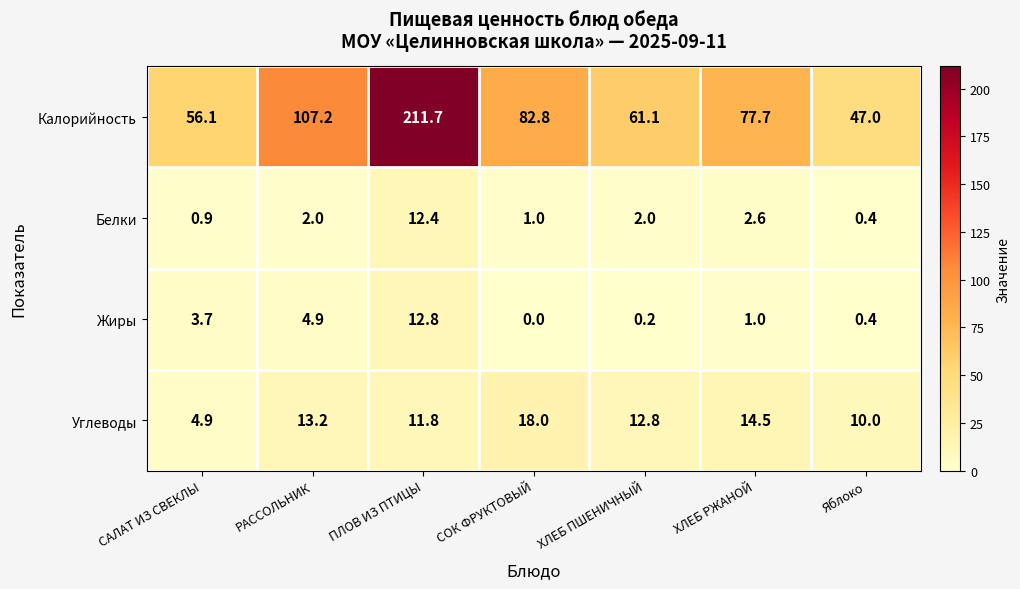

At which label does Жиры reach its peak?

ПЛОВ ИЗ ПТИЦЫ